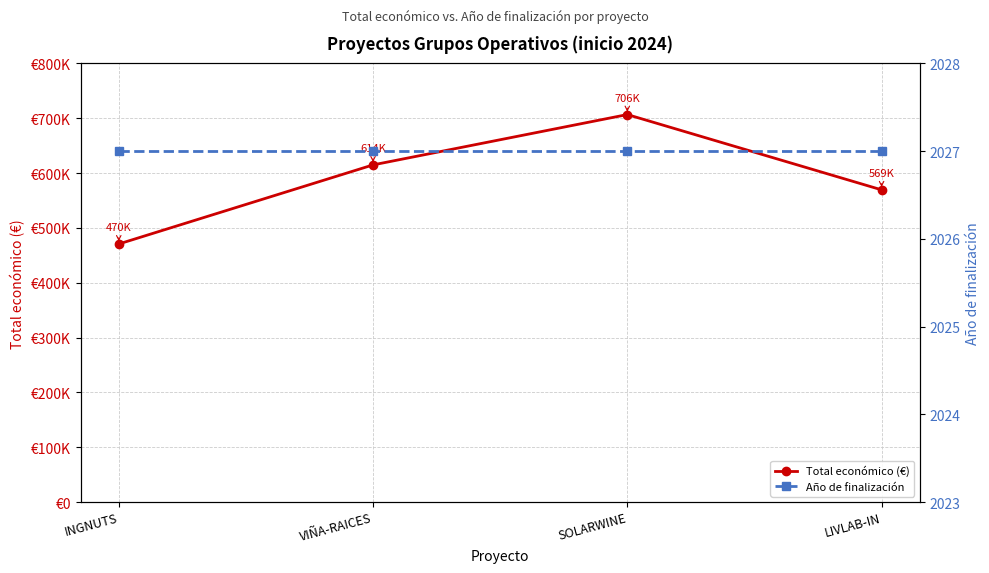

Does the chart display data point markers on the line(s)?

Yes